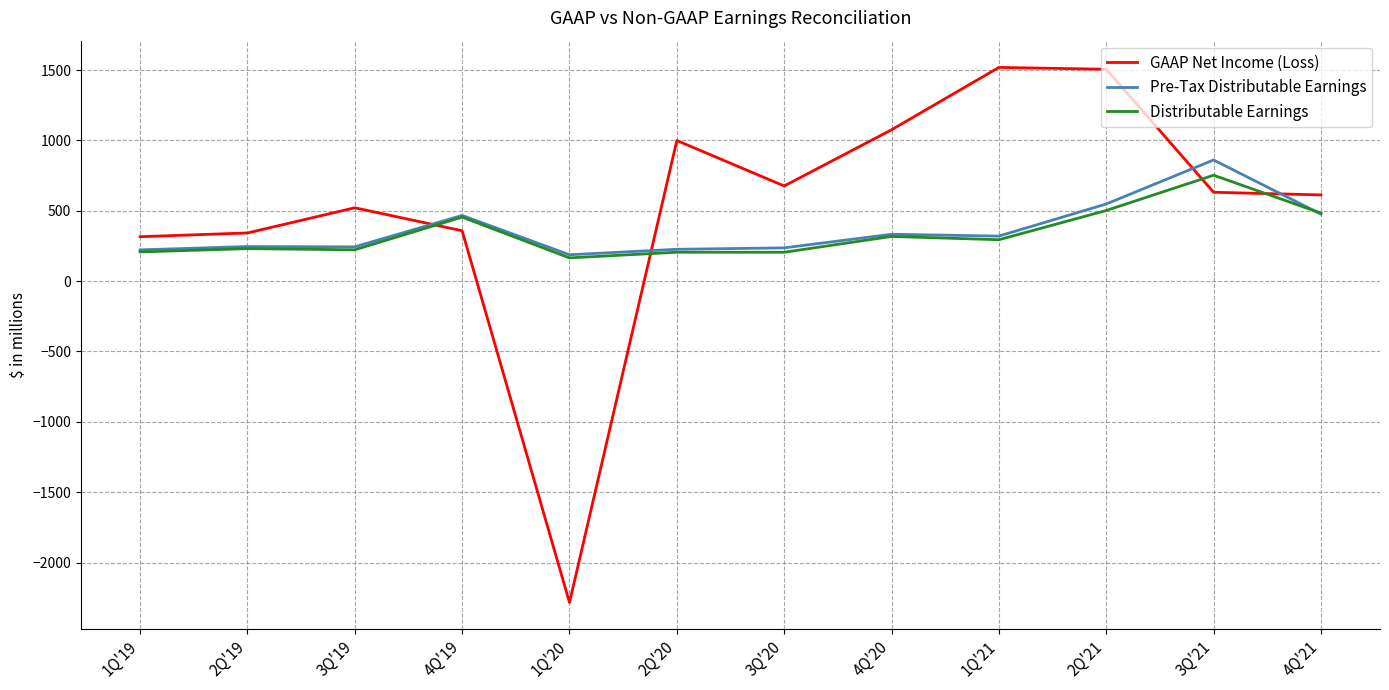

What is the total value across all series at 1Q'19?

745.0